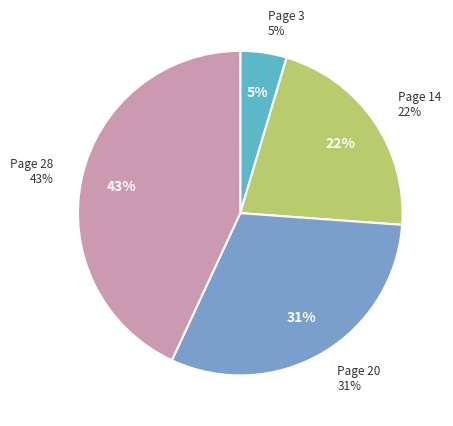

Count the number of slices in the pie.

4